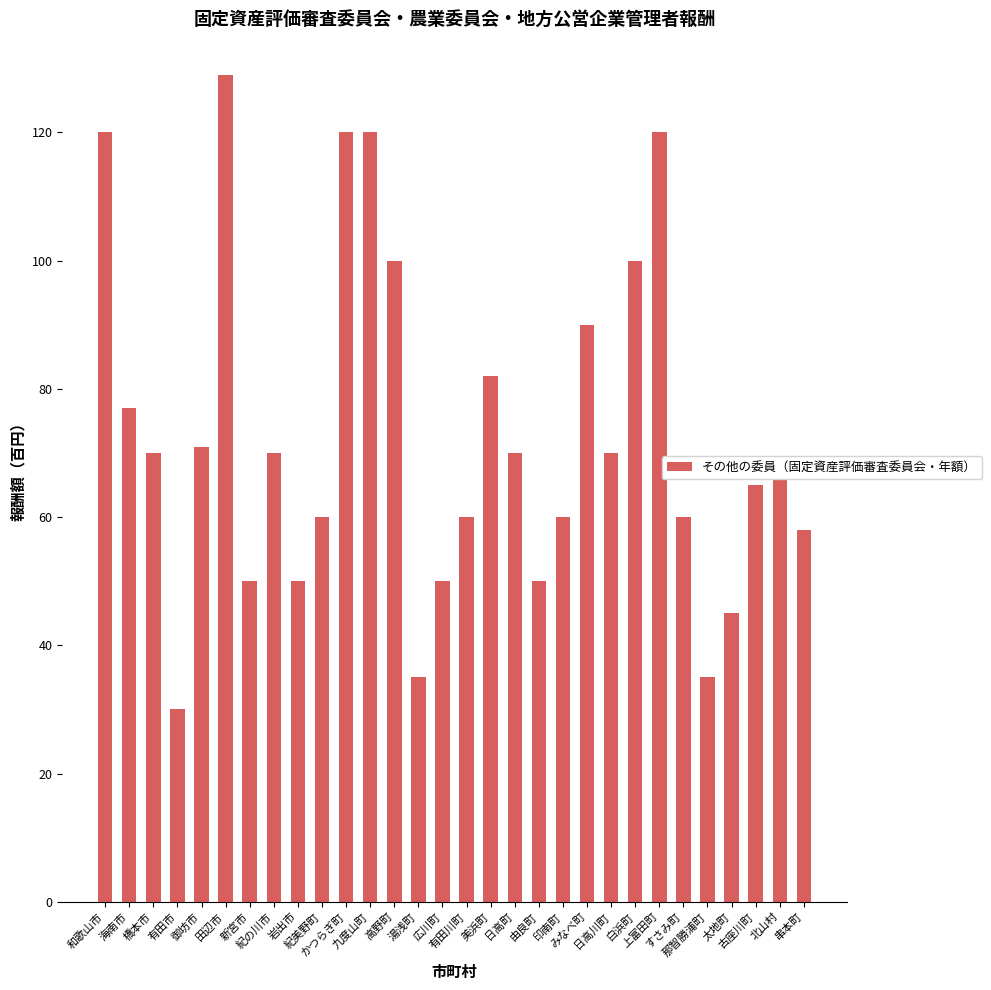

Where does the data first go above 70?

和歌山市